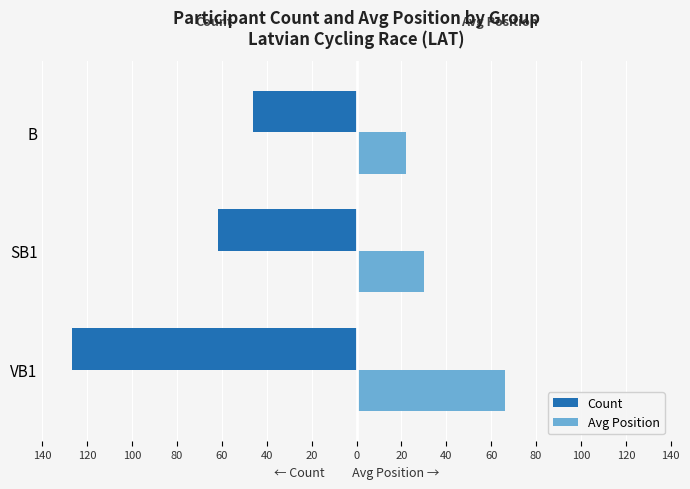

Reading left to right, what are all the values shown in this chart?

Count: -127	-62	-46
Avg Position: 66	30	22